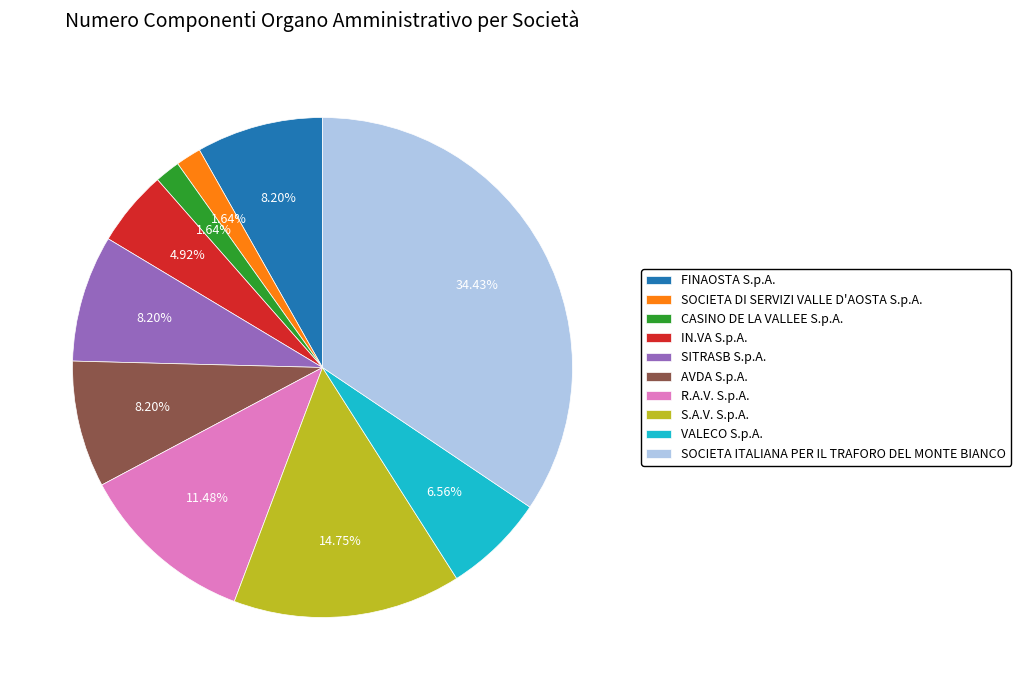

What is the largest slice in the pie chart?

SOCIETA ITALIANA PER IL TRAFORO DEL MONTE BIANCO